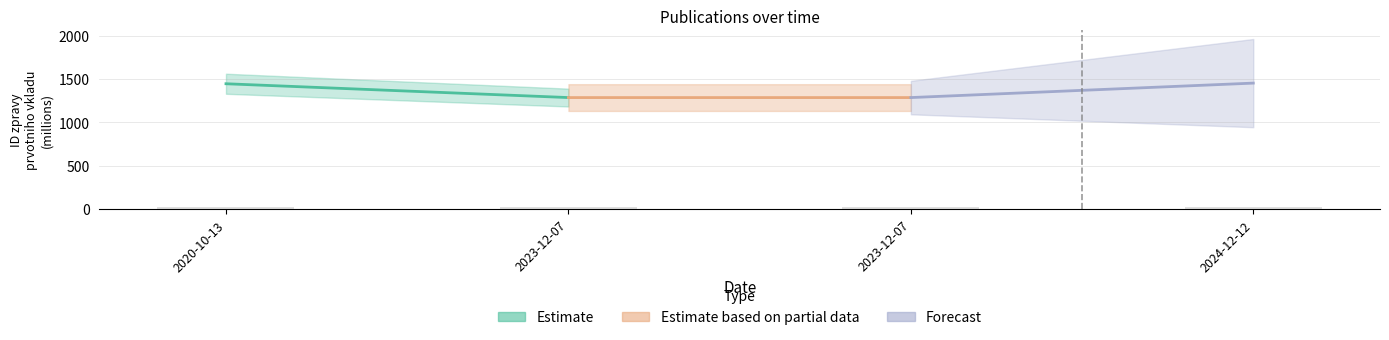

At which category does the chart reach its peak across all series?

2024-12-12